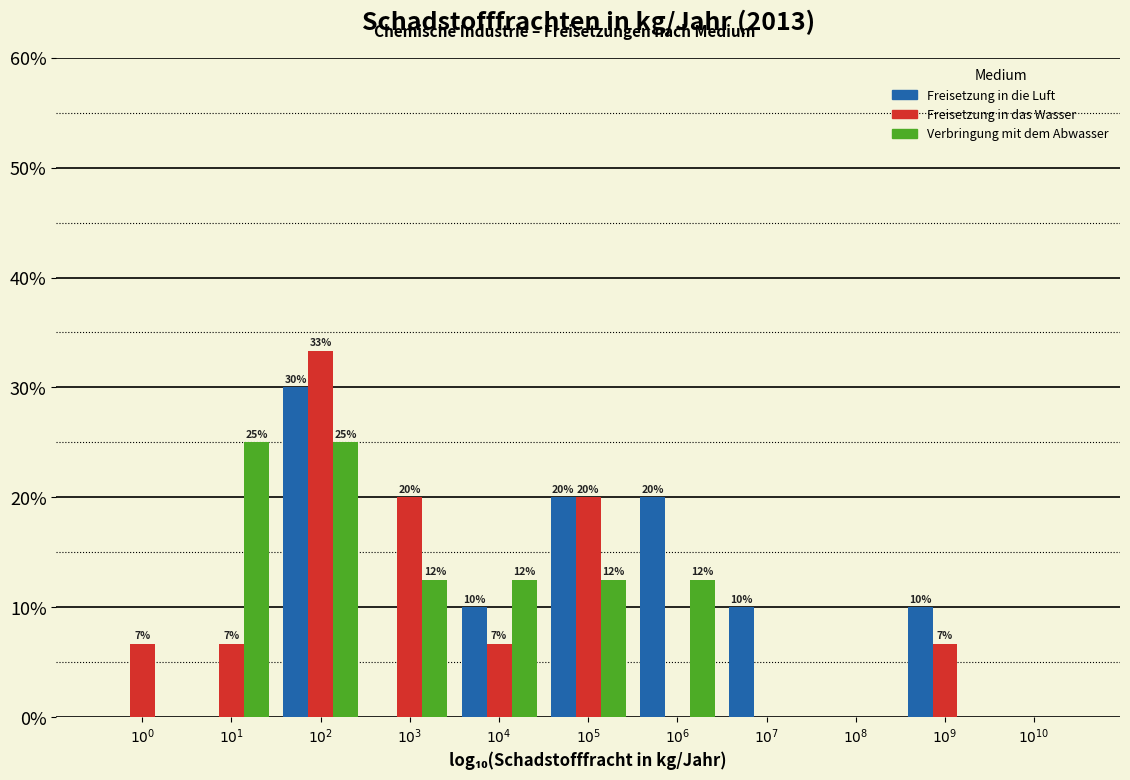

How many Freisetzung in das Wasser values are between 0 and 20?

10